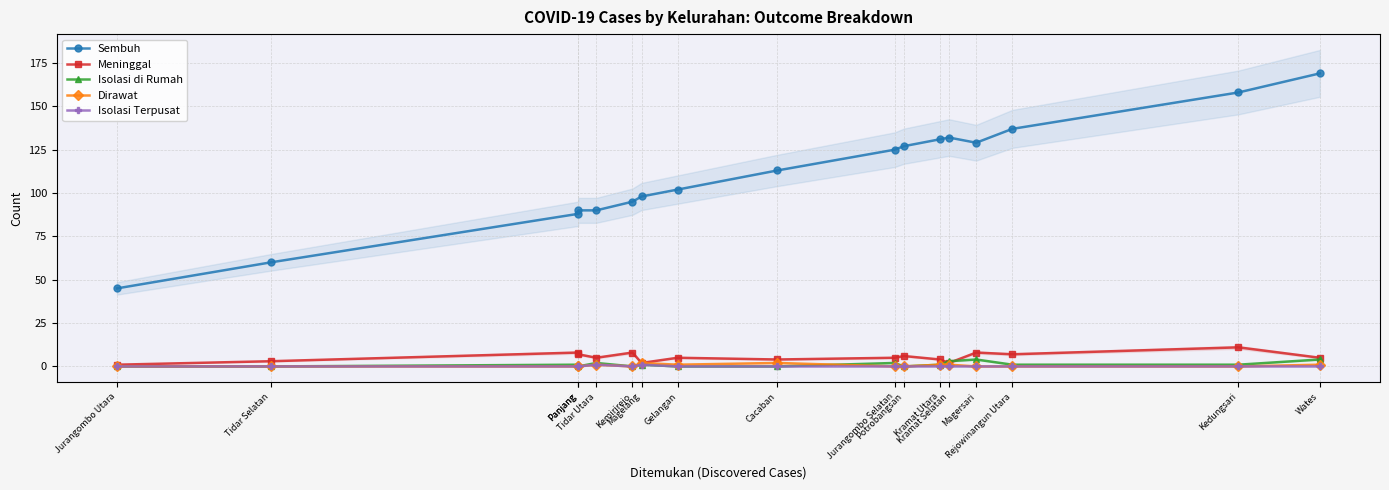

How many data points does each series have?

17